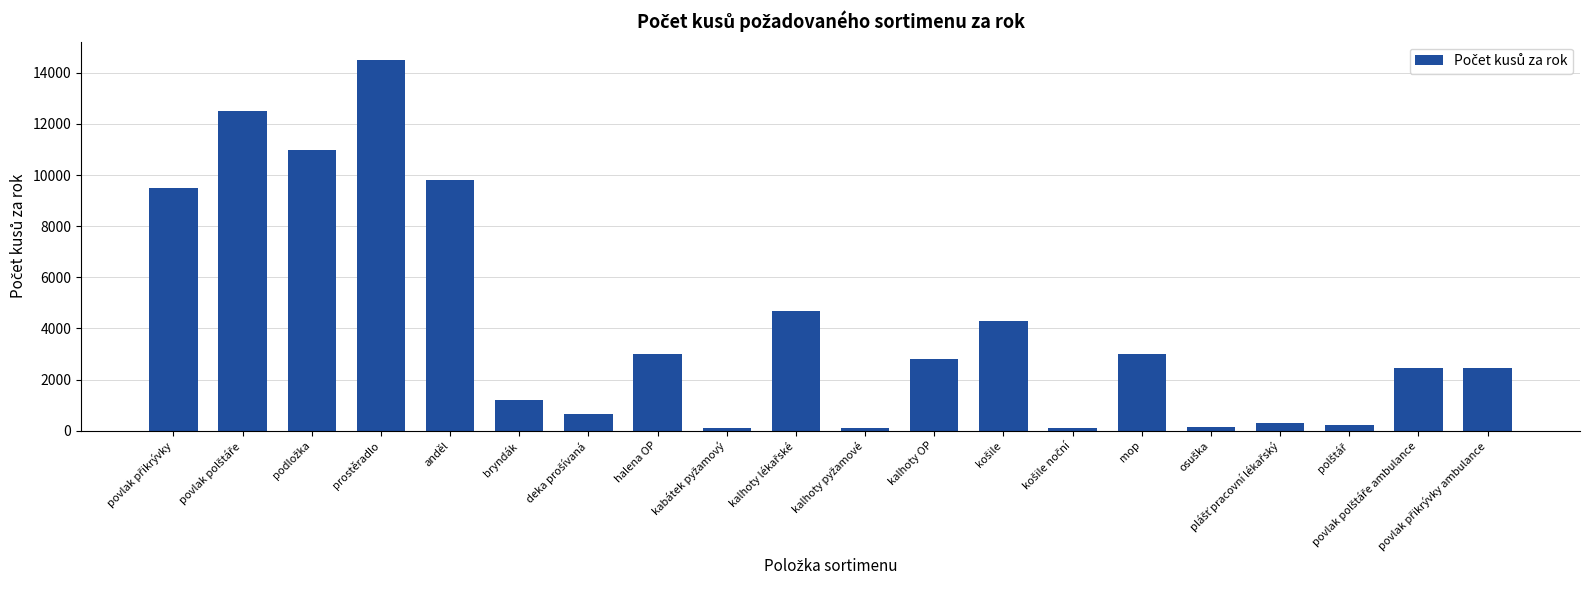

What is the change in value from anděl to bryndák?

-8600